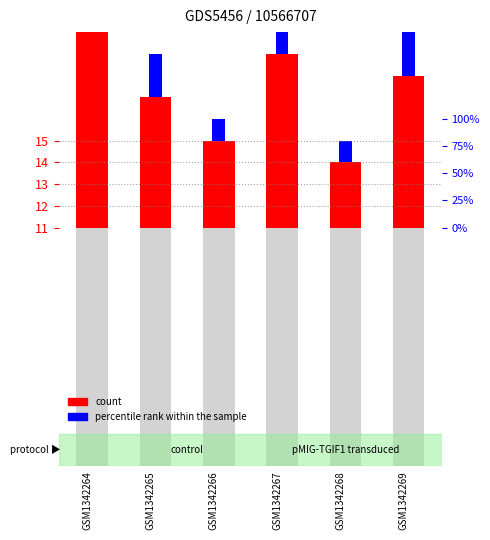

Which category has the lowest value in the count series?

GSM1342268